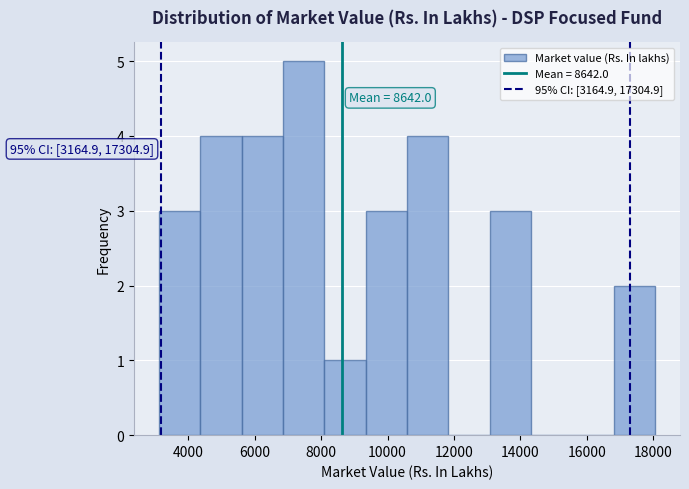

Over which range of the x-axis is the bar tallest?

6800 to 8000